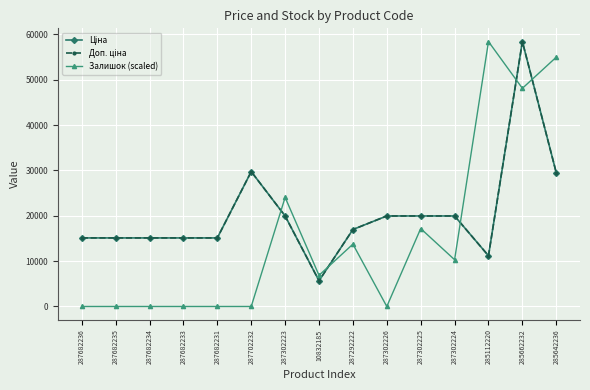

True or false: Доп. ціна has a value of 3364.4 at 287682233.

False